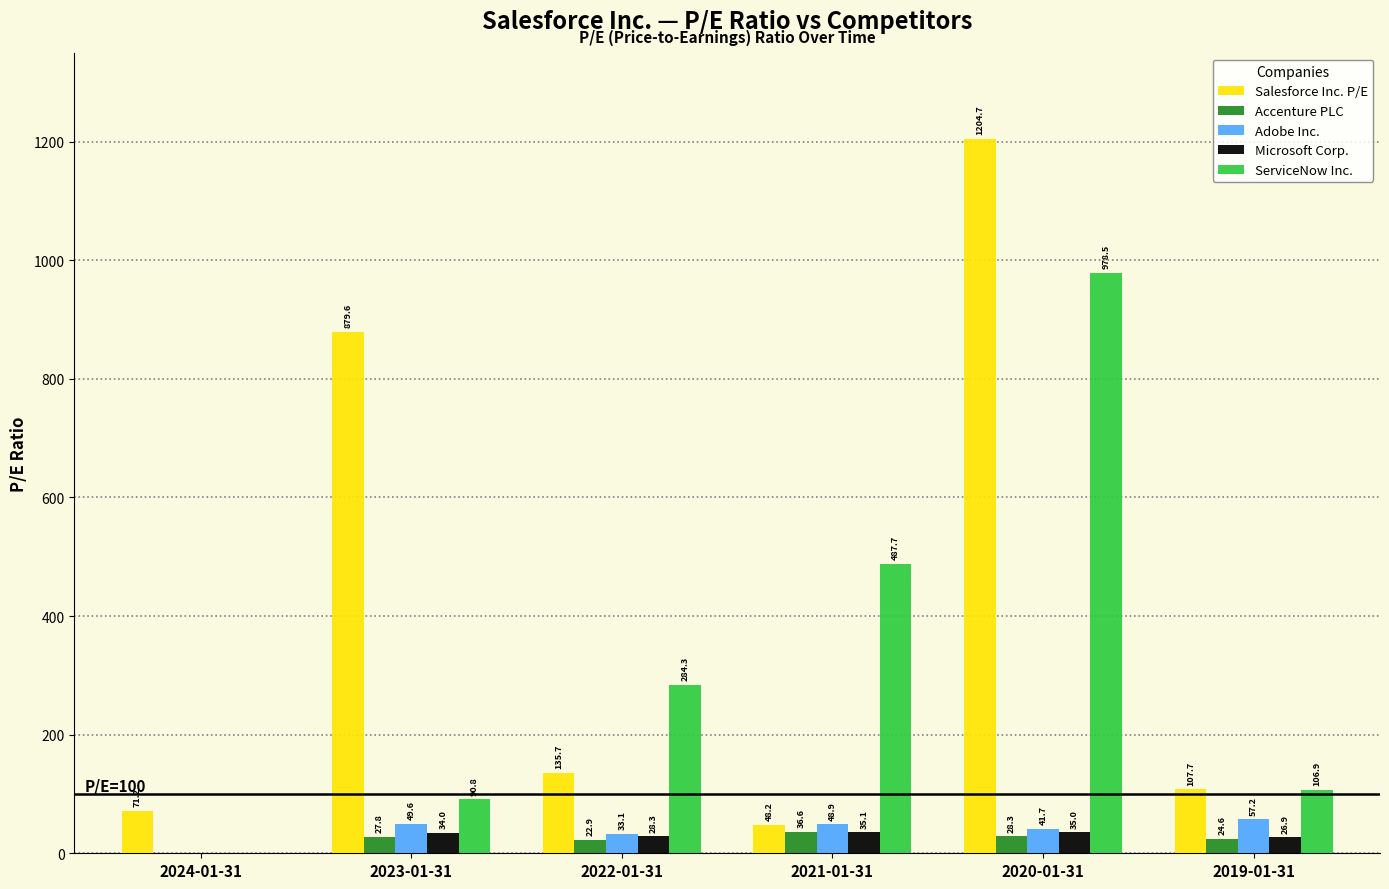

What is the sum of the Accenture PLC values at 2019-01-31 and 2023-01-31?

52.4